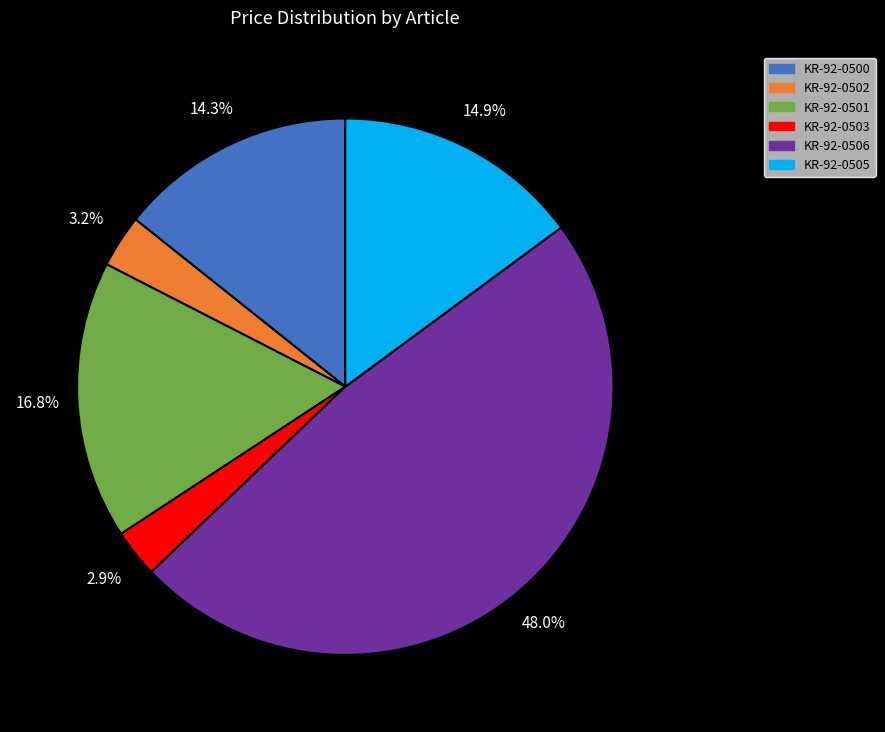

Between KR-92-0501 and KR-92-0500, which is larger?

KR-92-0501